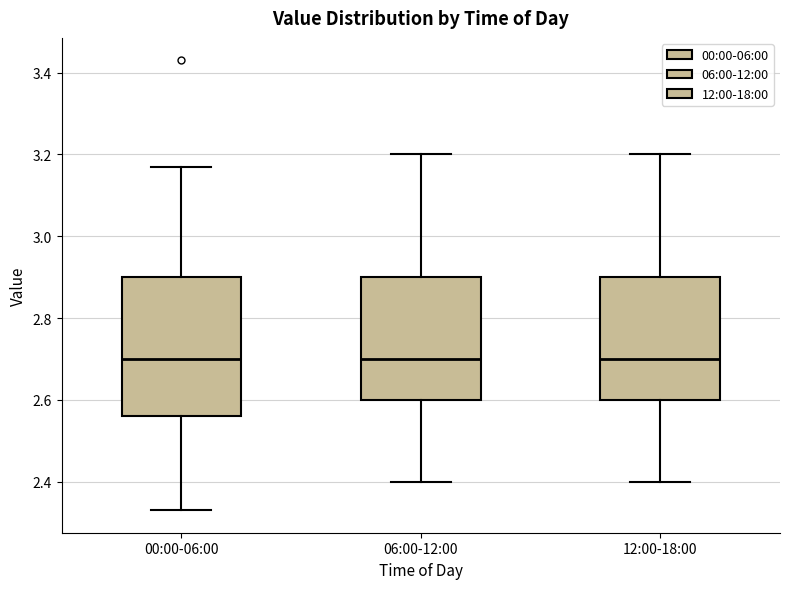

Where does the lower whisker of the box for 06:00-12:00 end on the y-axis? The values are not printed on the chart, so give them approximately, as read against the axis.

2.40